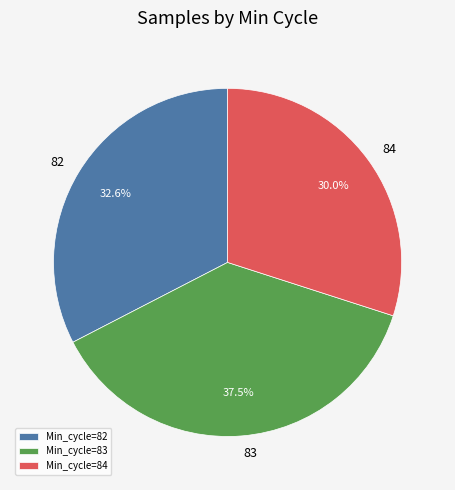

Combined, do Min_cycle=83 and Min_cycle=84 account for over 50%?

Yes